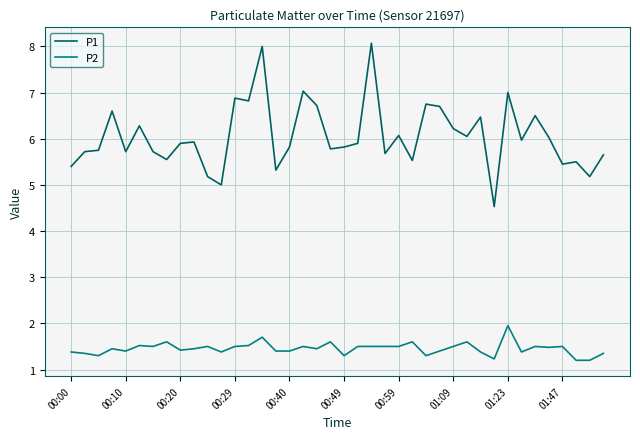

Which series has the largest range (max minus min)?

P1